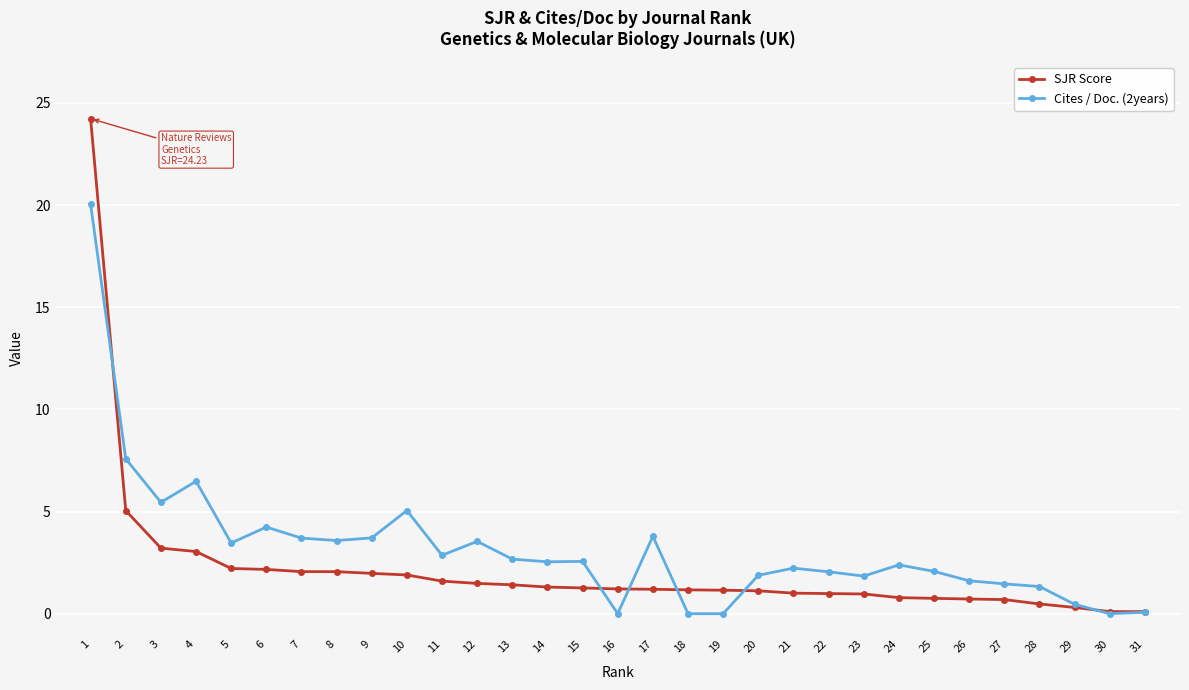

How many series are shown in this chart?

2